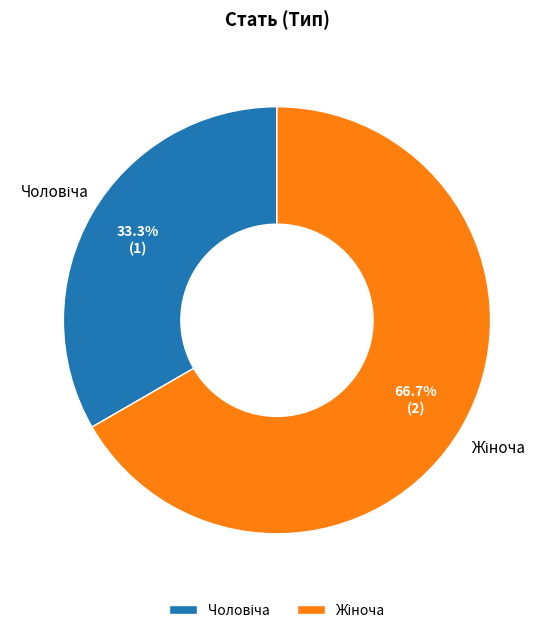

Is there a majority slice in this chart?

Yes